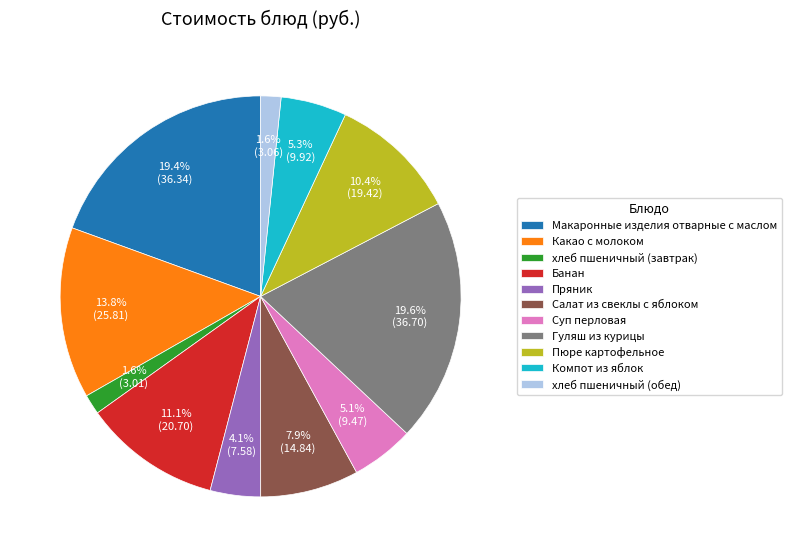

Approximately how many times larger is the value at Пюре картофельное compared to Какао с молоком?

0.8